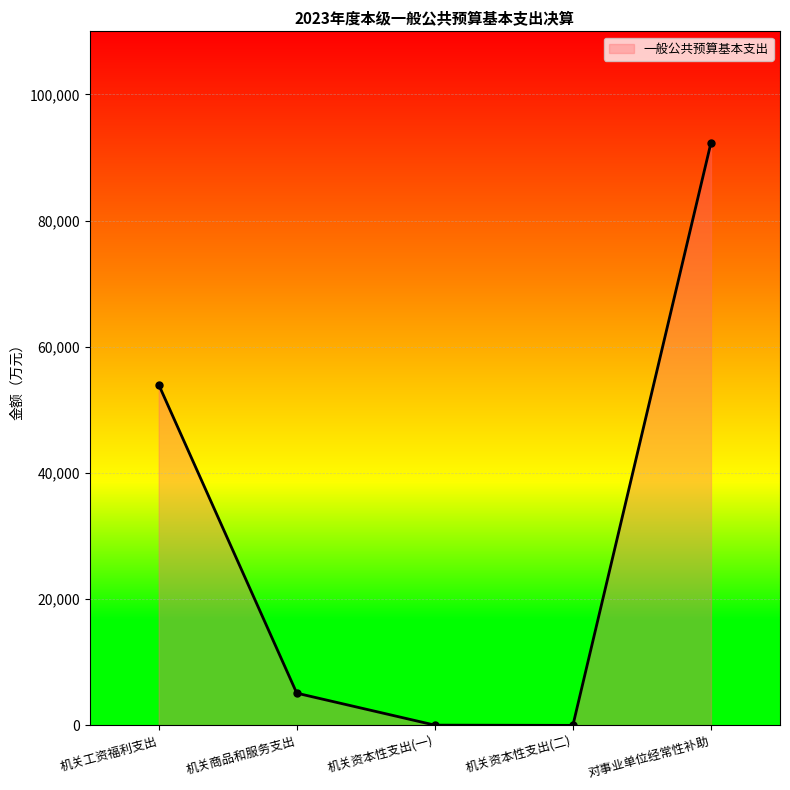

What is the change in value from 机关商品和服务支出 to 对事业单位经常性补助?

+87235